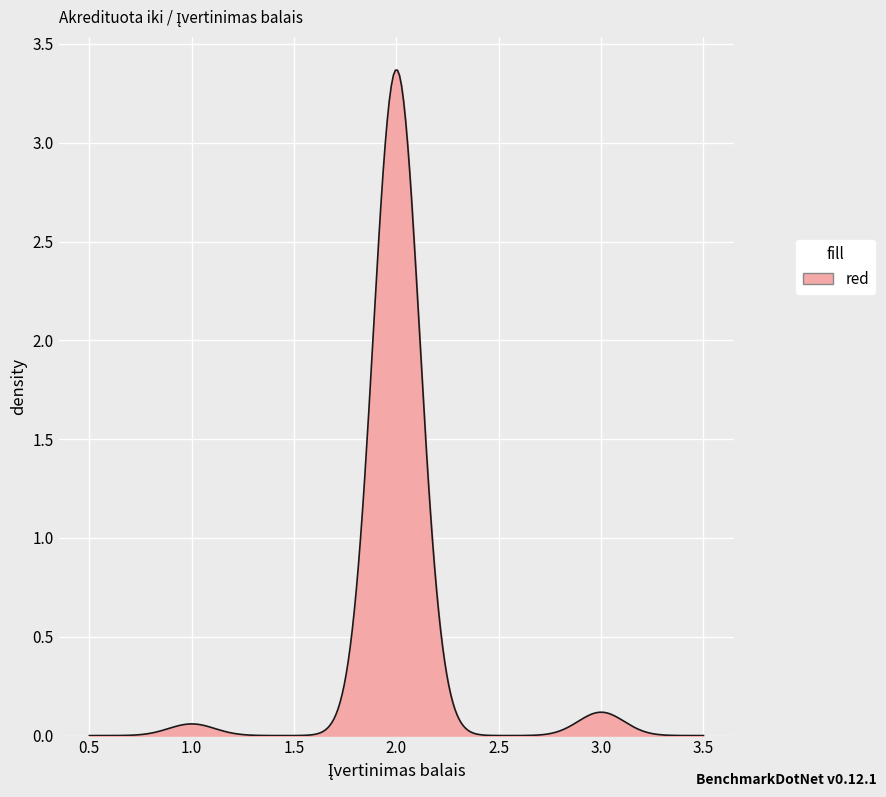

What is the sum of all values?

99.7